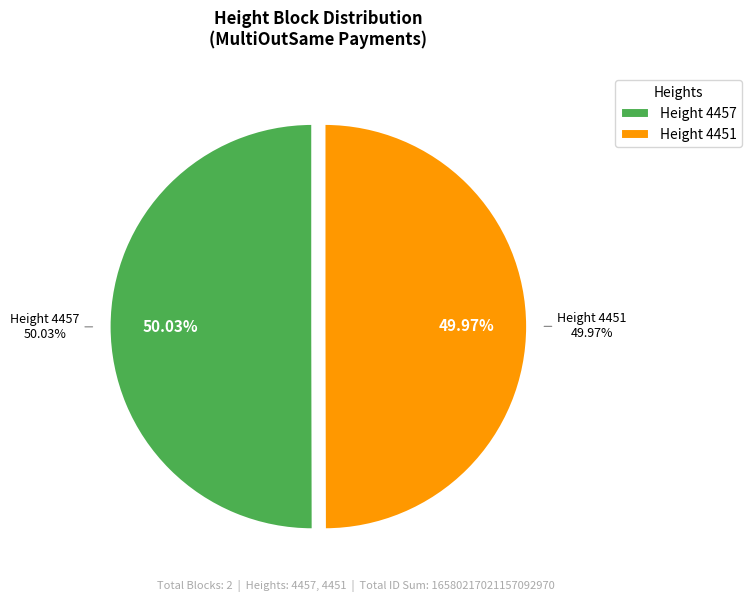

How many slices are in this pie chart?

2